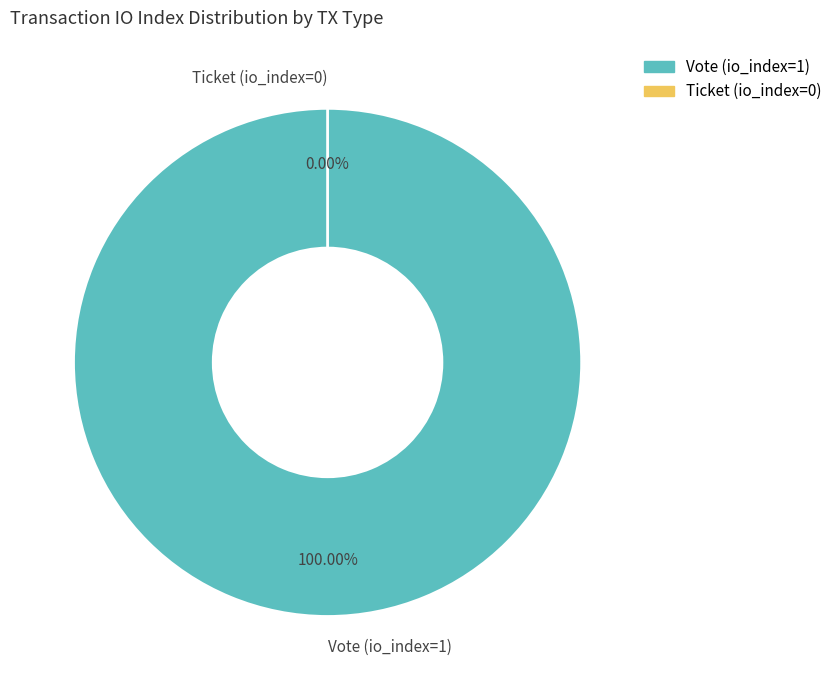

What is the total percentage of Ticket (io_index=0) and Vote (io_index=1)?

100.0%